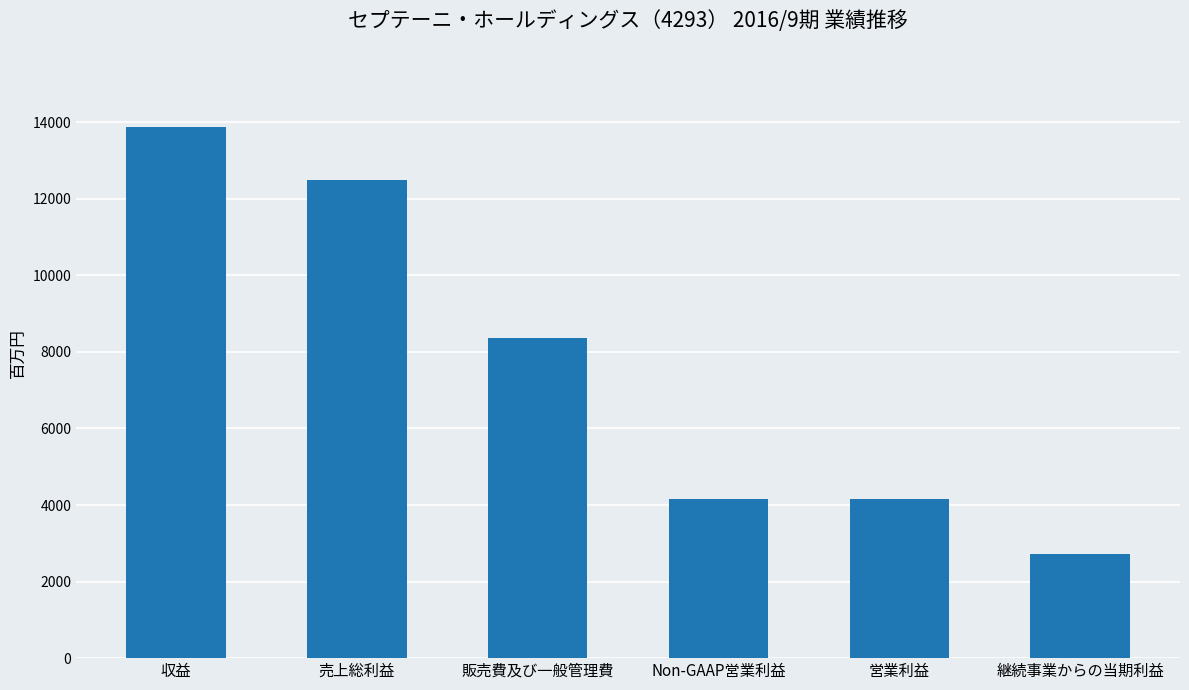

How many distinct data groups are displayed?

1